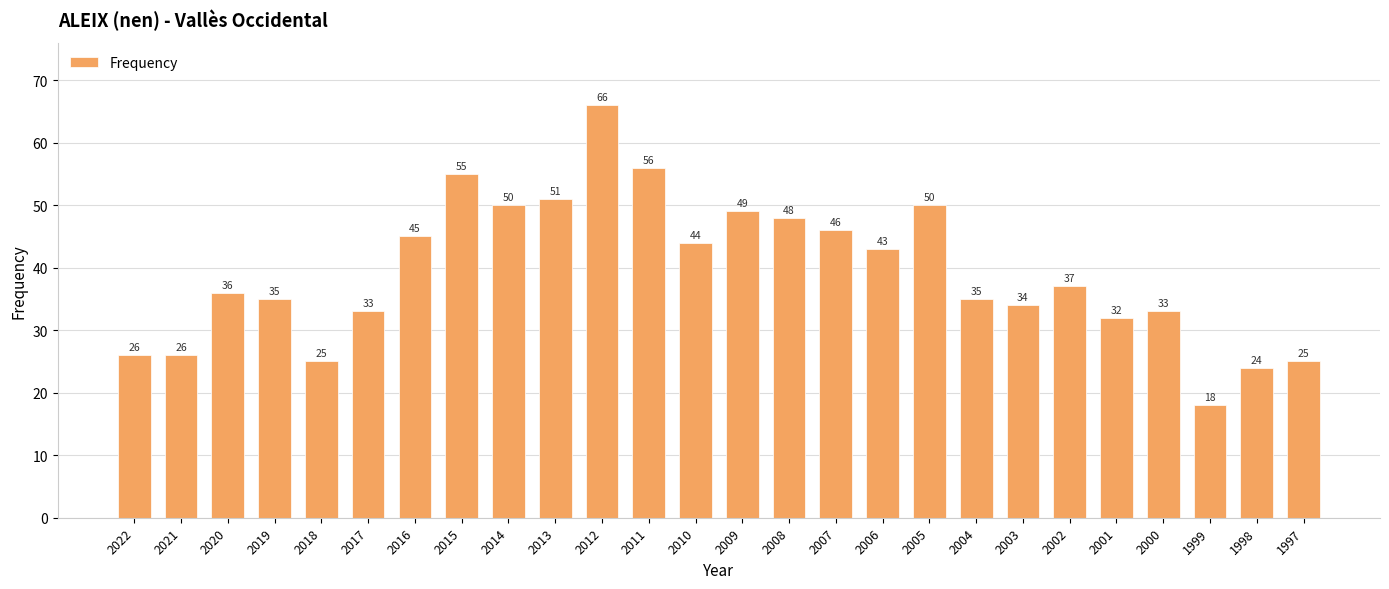

What is the difference between the maximum and second lowest values?

42